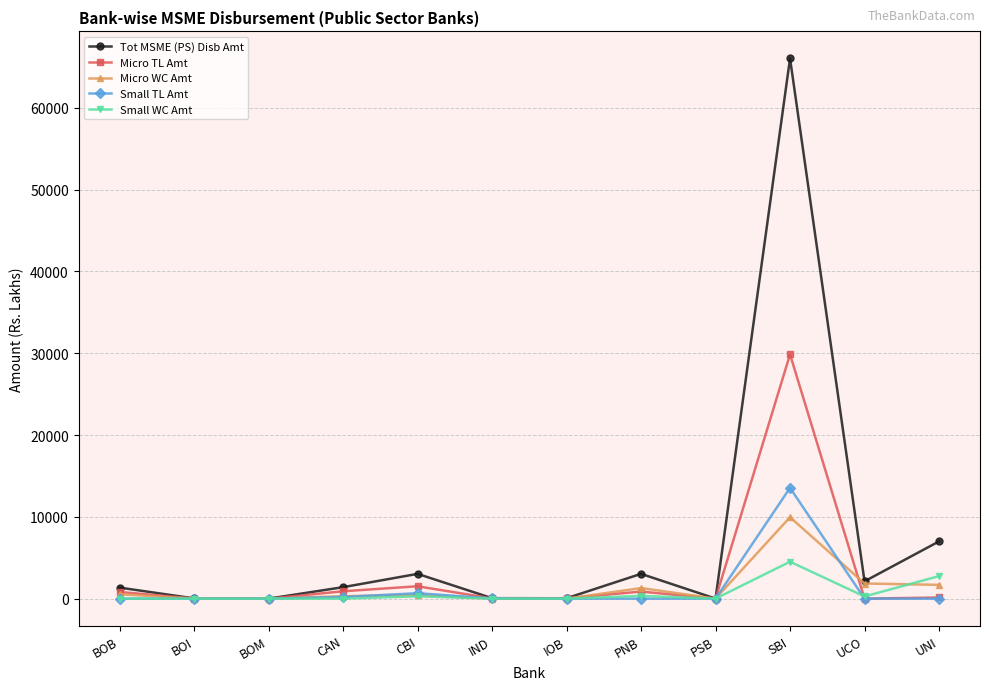

What is the sum of the Micro TL Amt values at IND and CAN?

930.5